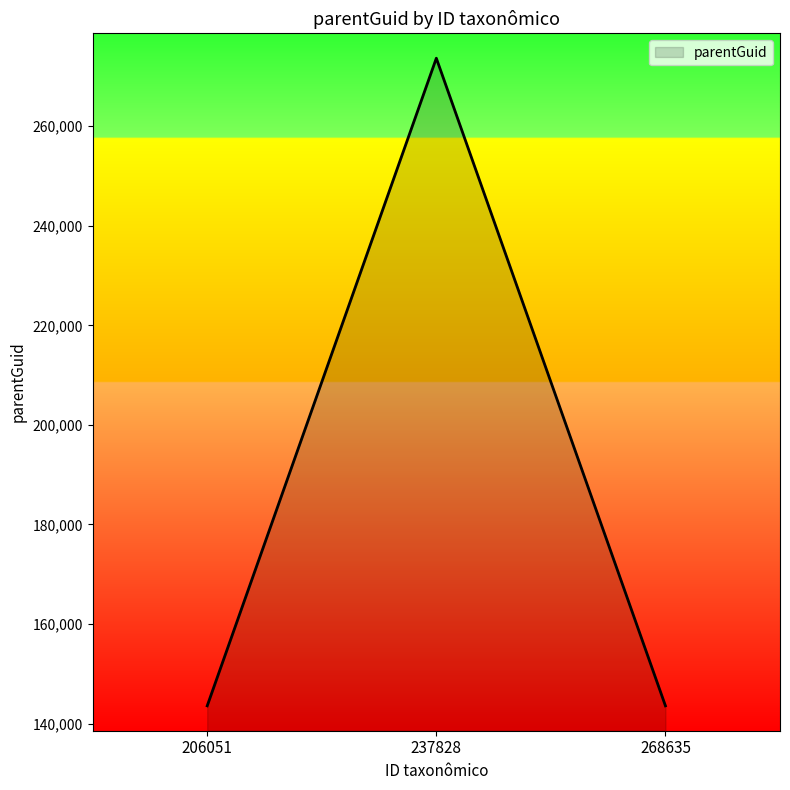

What is the average value?

186932